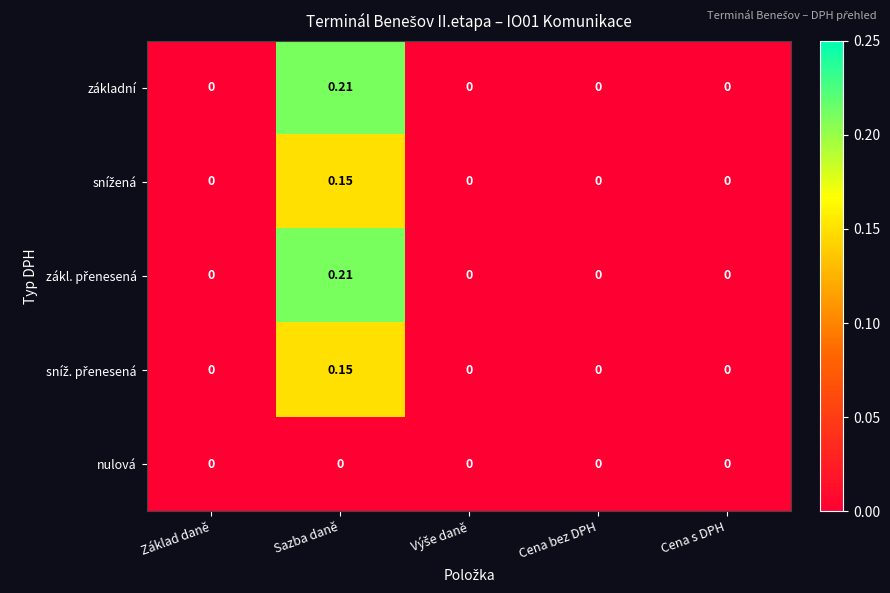

Which category has the highest value across all series?

Sazba daně